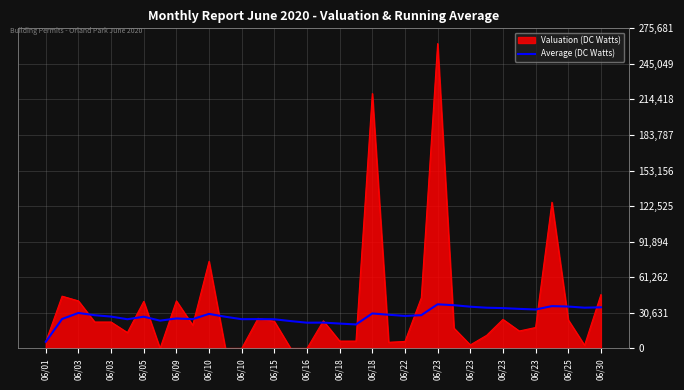

What is the highest value of the Valuation (DC Watts) series?

262553.0